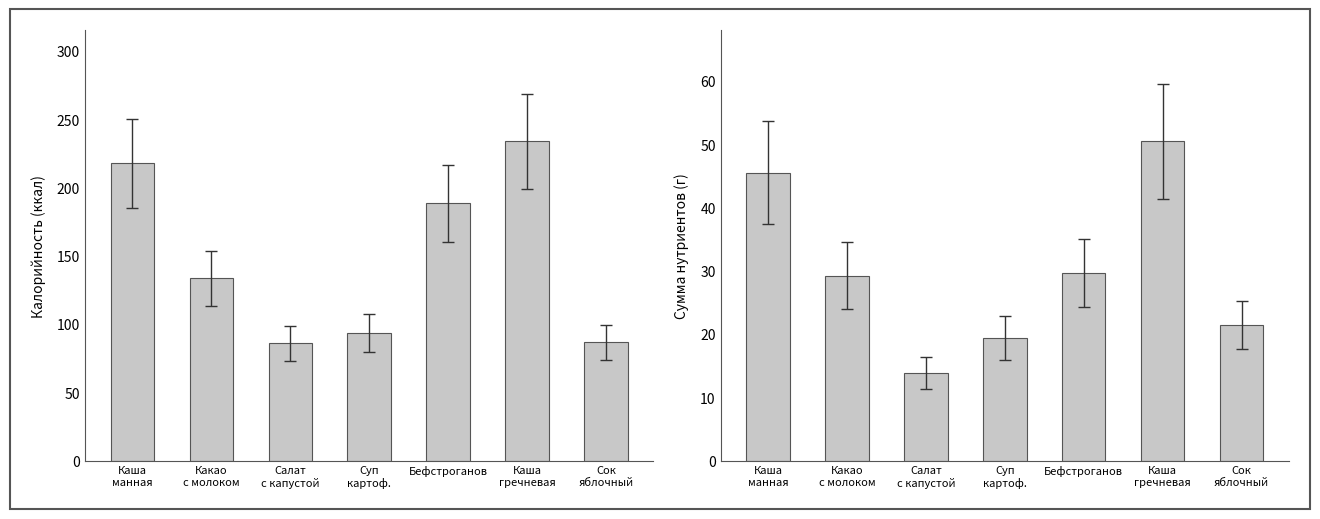

Rank the series at Какао
с молоком from lowest to highest value.

Нутриенты (сумма), Калорийность